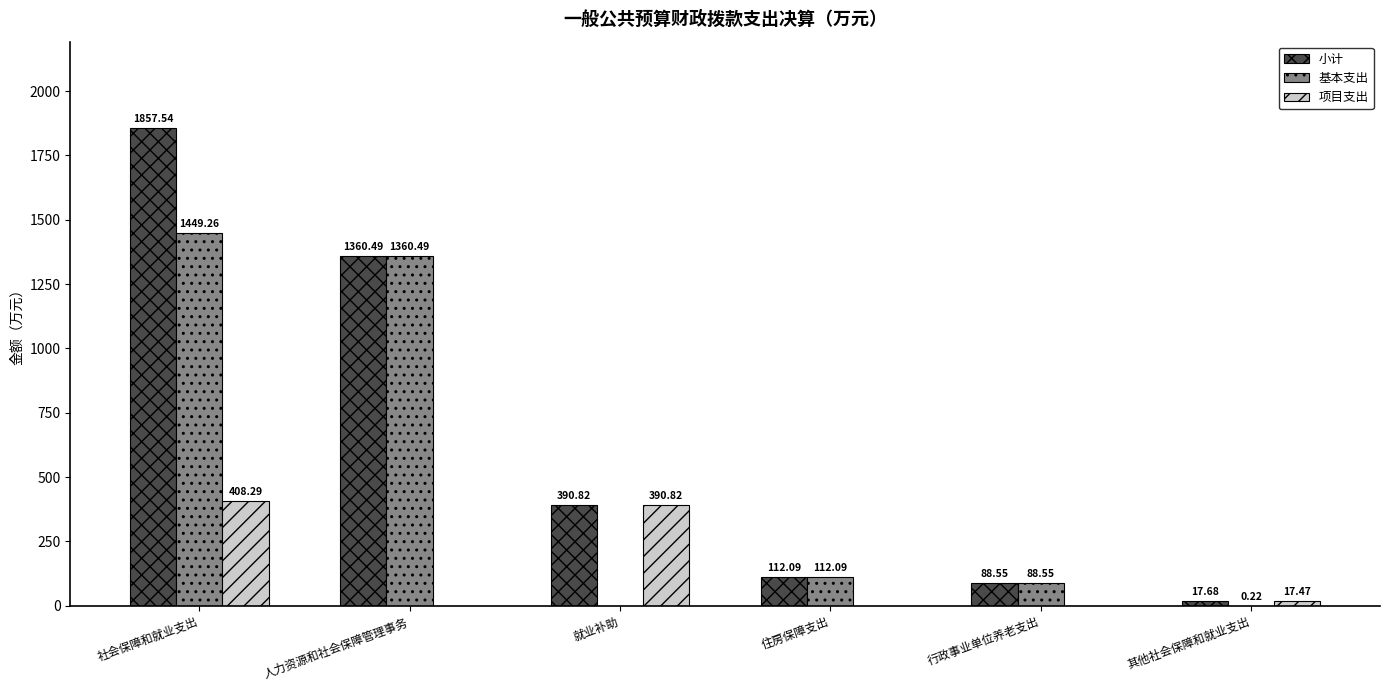

True or false: 项目支出 has a value of 17.5 at 其他社会保障和就业支出.

True